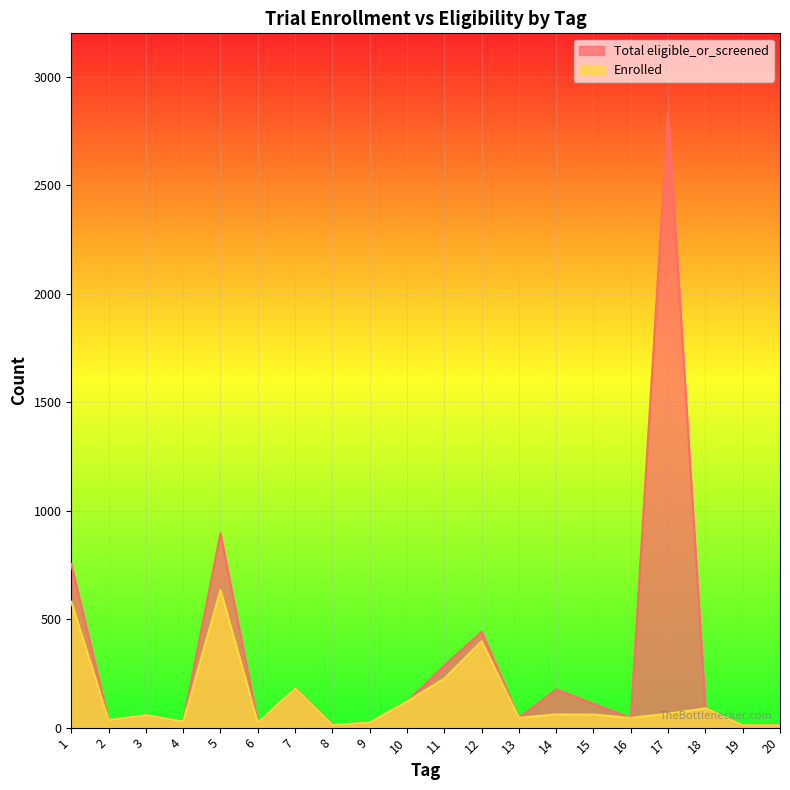

How many data points in Enrolled are above 60?

9